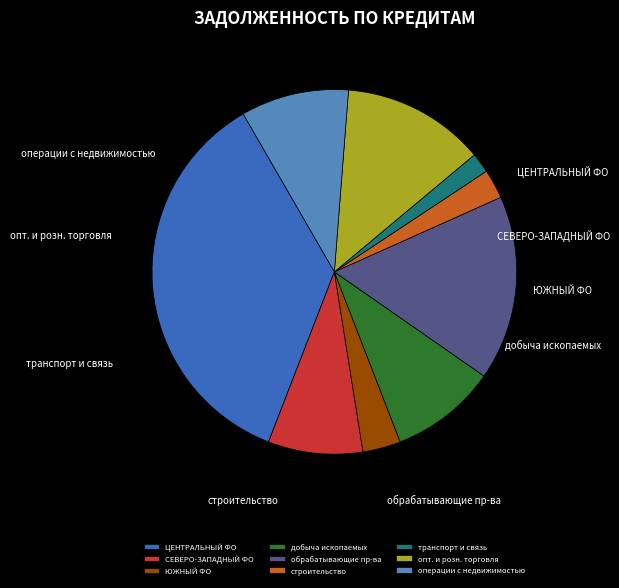

To the nearest percent, what is the average slice percentage?

11%